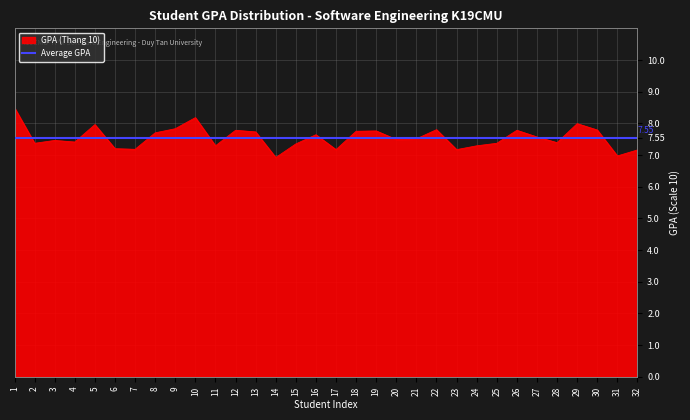

How many series are shown in this chart?

2